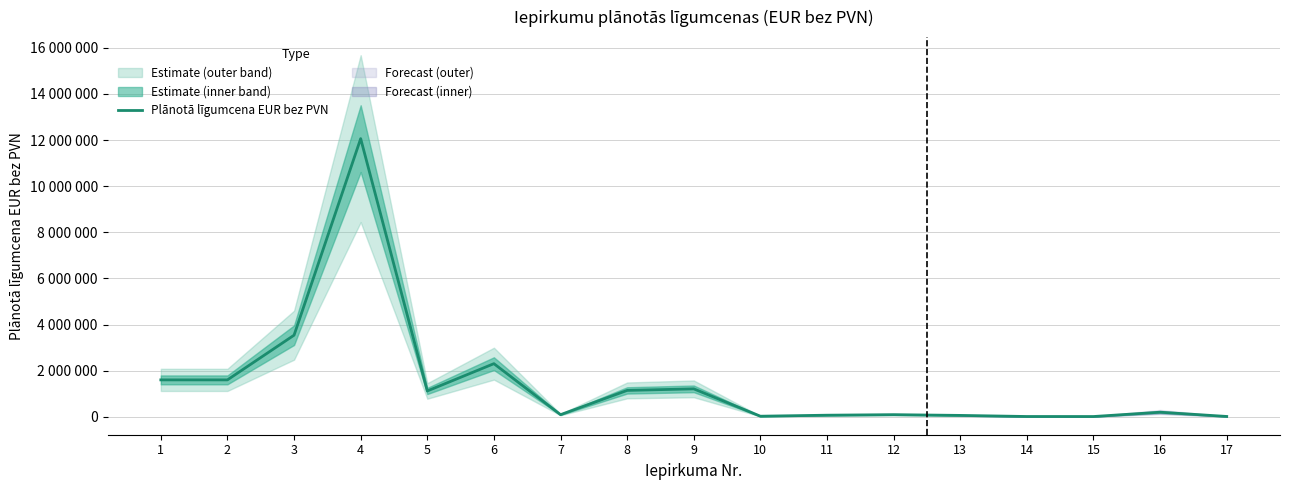

Rank the categories by value from highest to lowest.

4, 3, 6, 1, 2, 9, 8, 5, 16, 12, 7, 11, 13, 10, 17, 14, 15